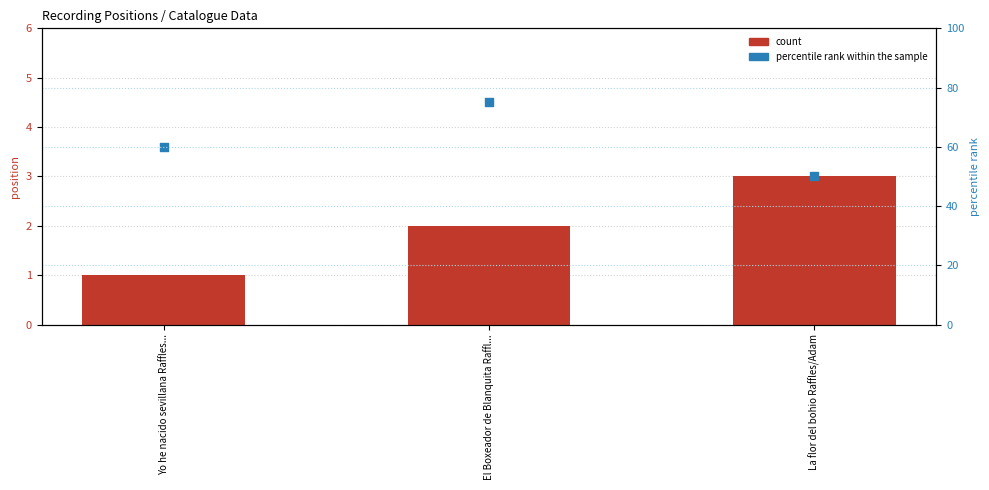

Which series has the widest spread of Y values?

percentile rank within the sample